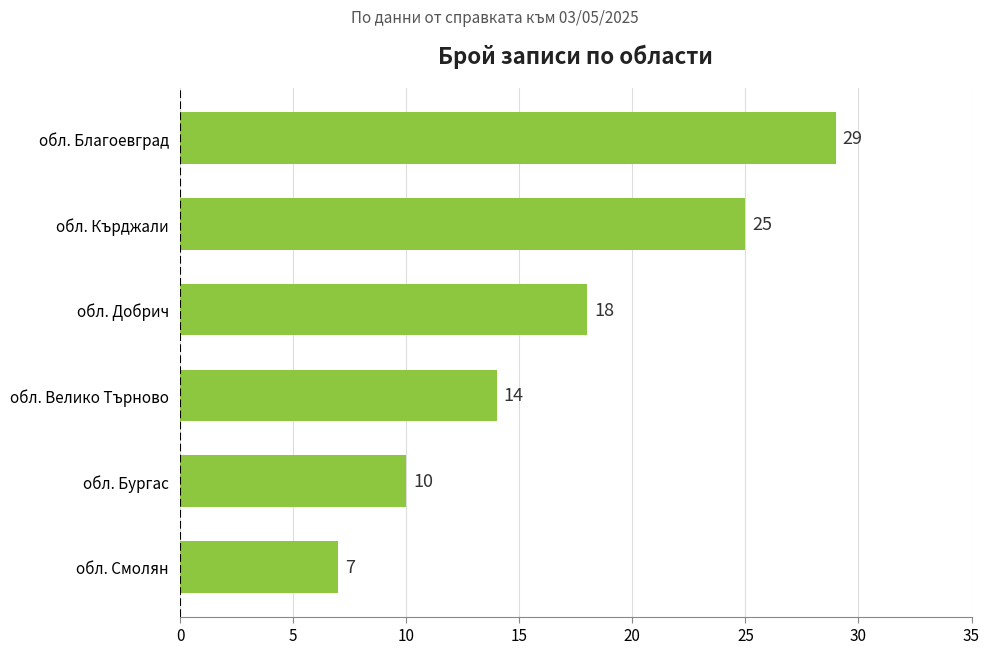

Which category has the lowest value across all series?

обл. Смолян